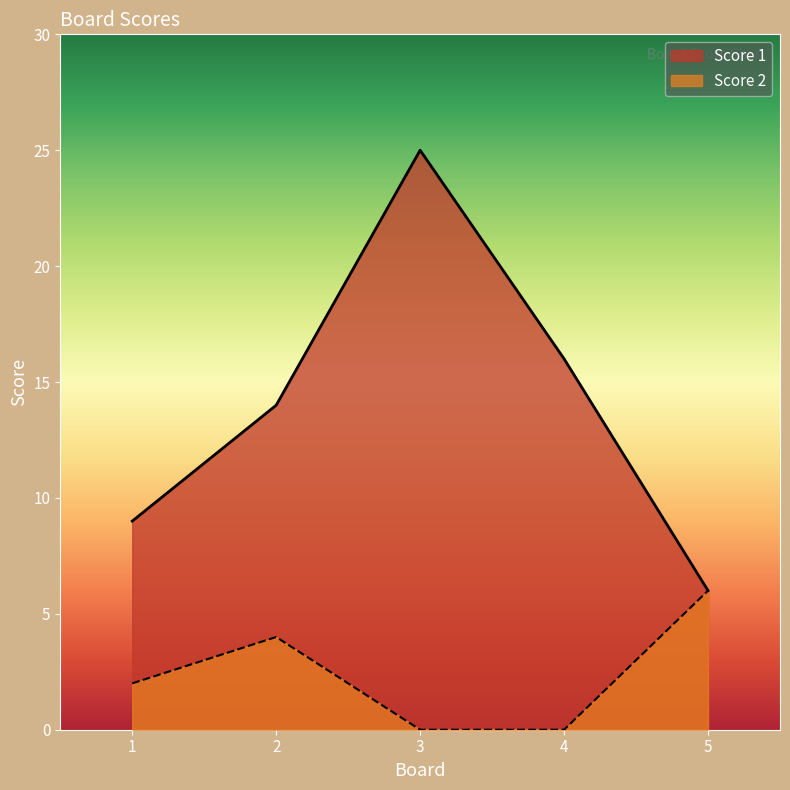

Is the value of Score 1 at 5 greater than the value of Score 2 at 2?

Yes